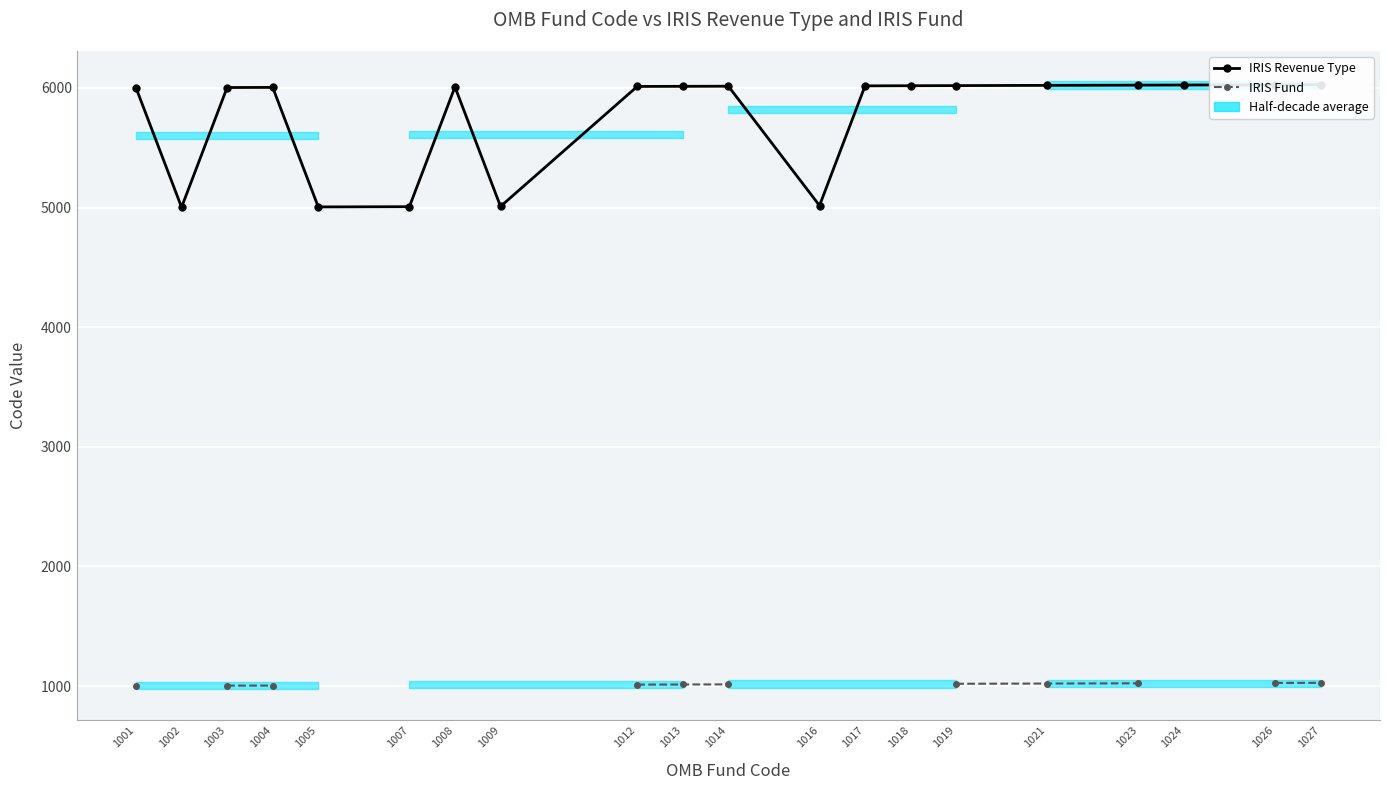

How many positive values does the IRIS Fund series have?

11